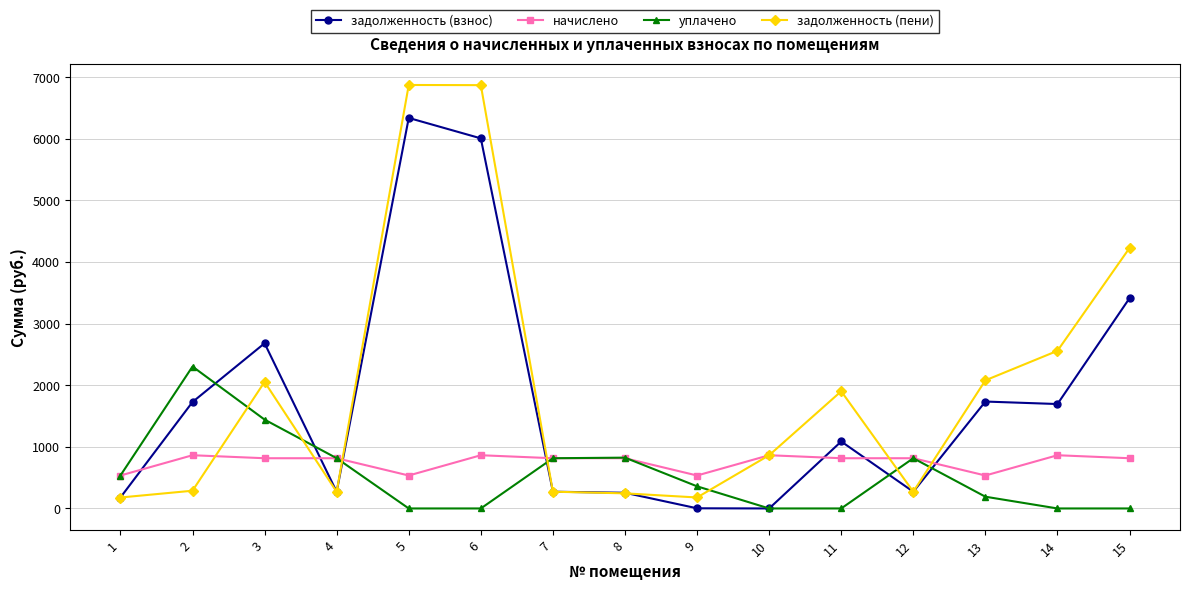

Where is the first local maximum for уплачено?

2